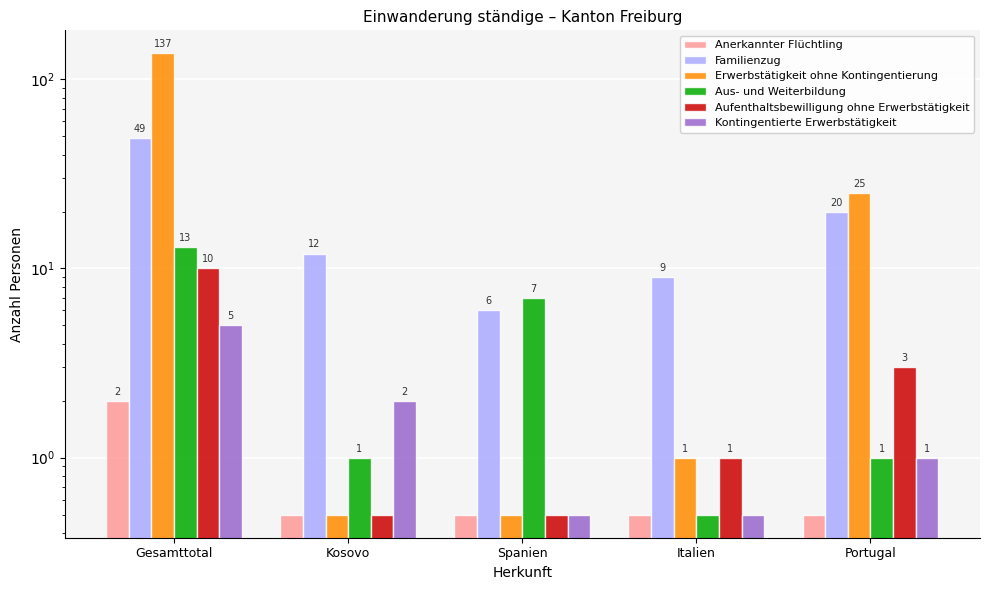

What is the spread (max minus min) of values at Italien?

8.5